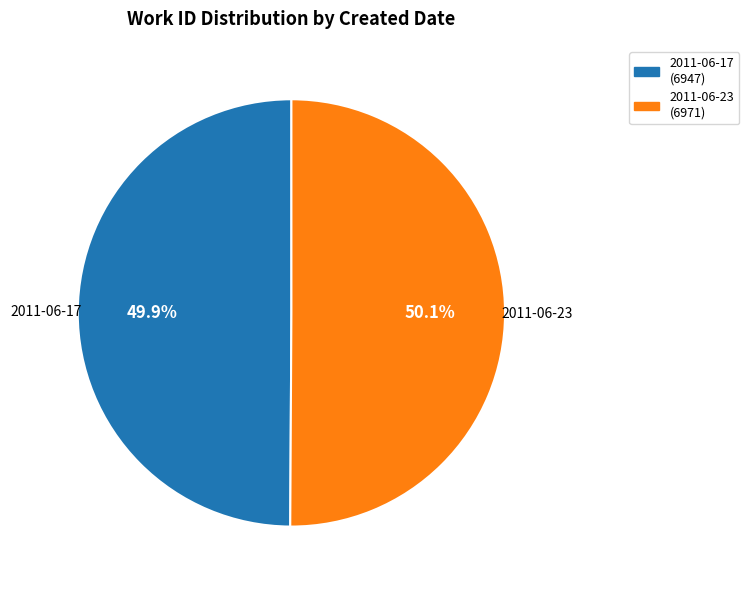

Is there any slice that represents more than half of the pie?

Yes